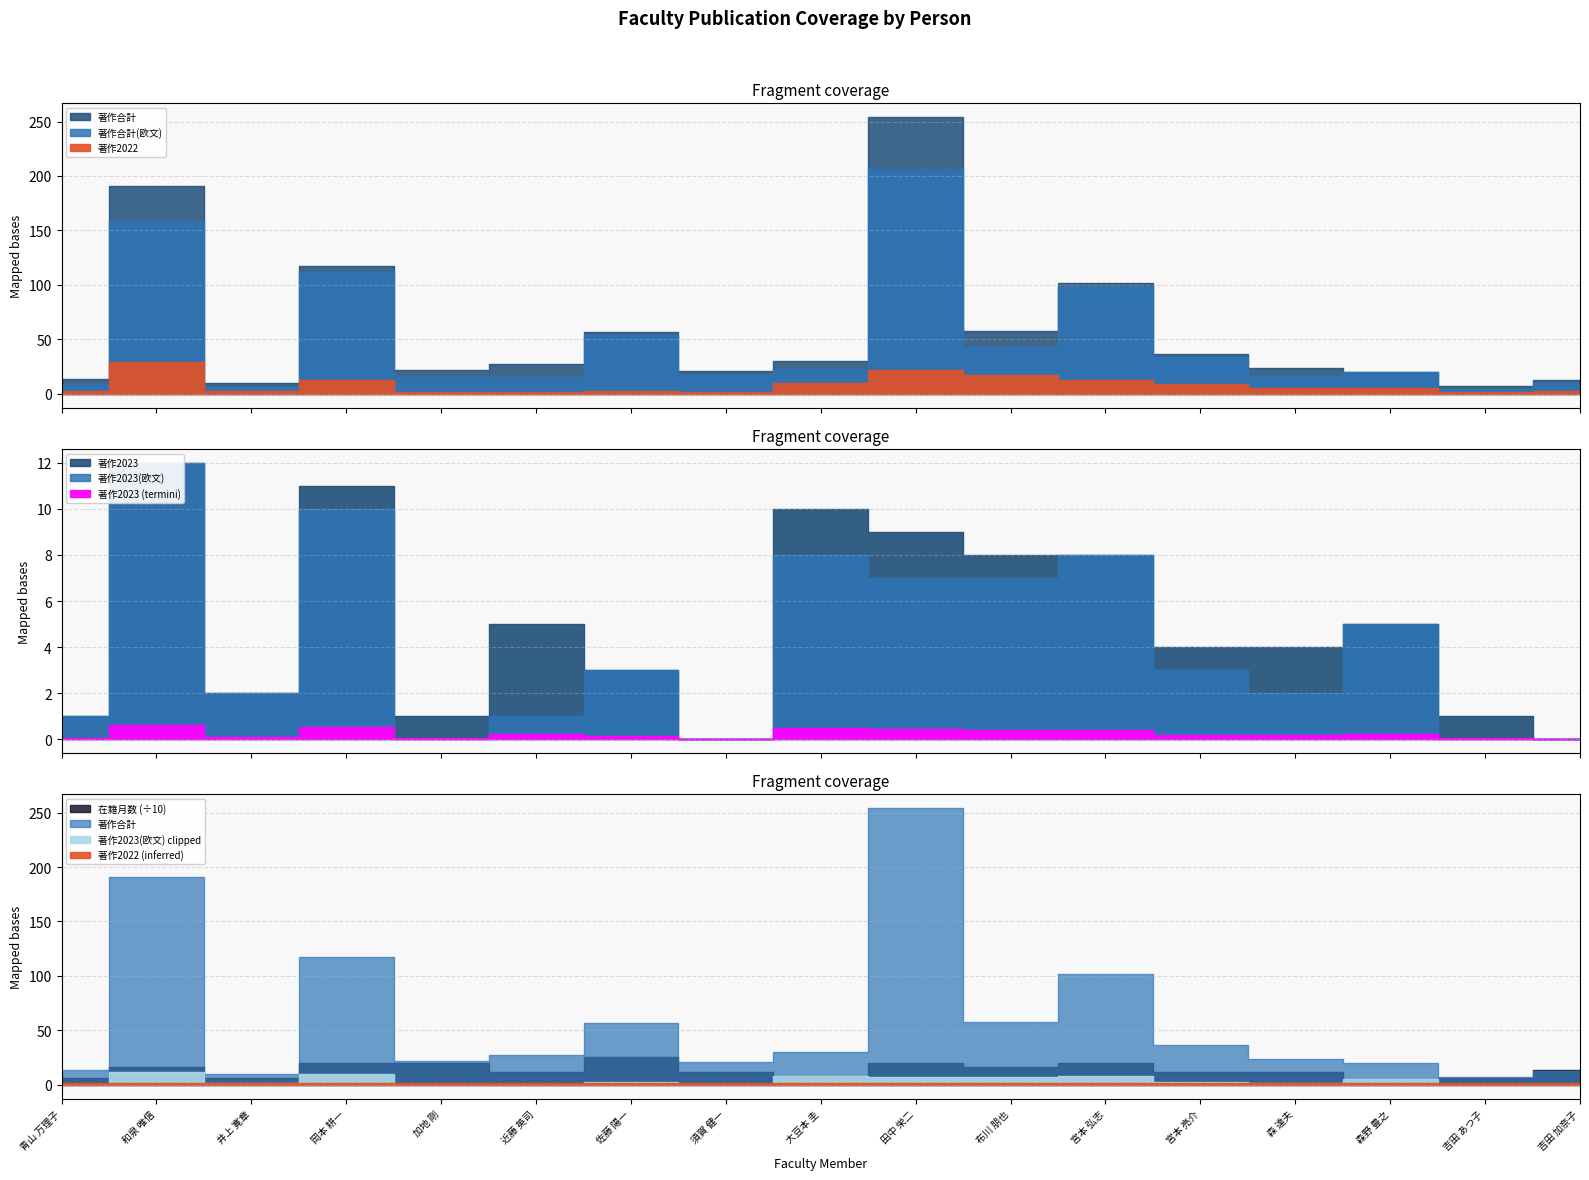

Is the value of 著作2023 at 宮本 亮介 greater than the value of 著作合計 at 宮本 弘志?

No